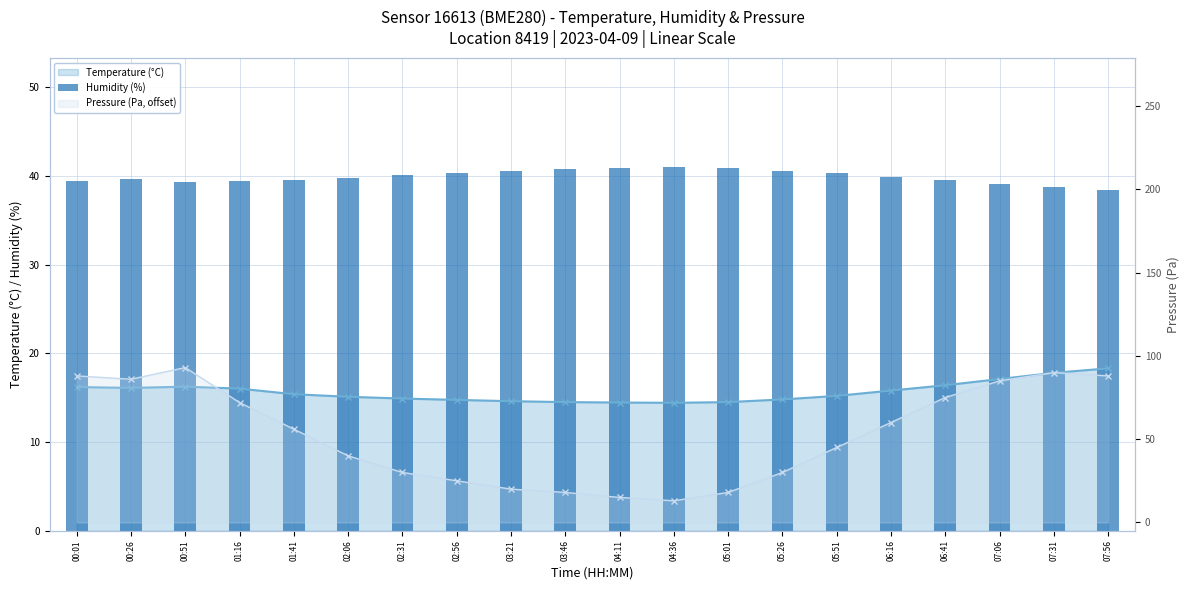

At which label does the data first exceed 39?

00:01